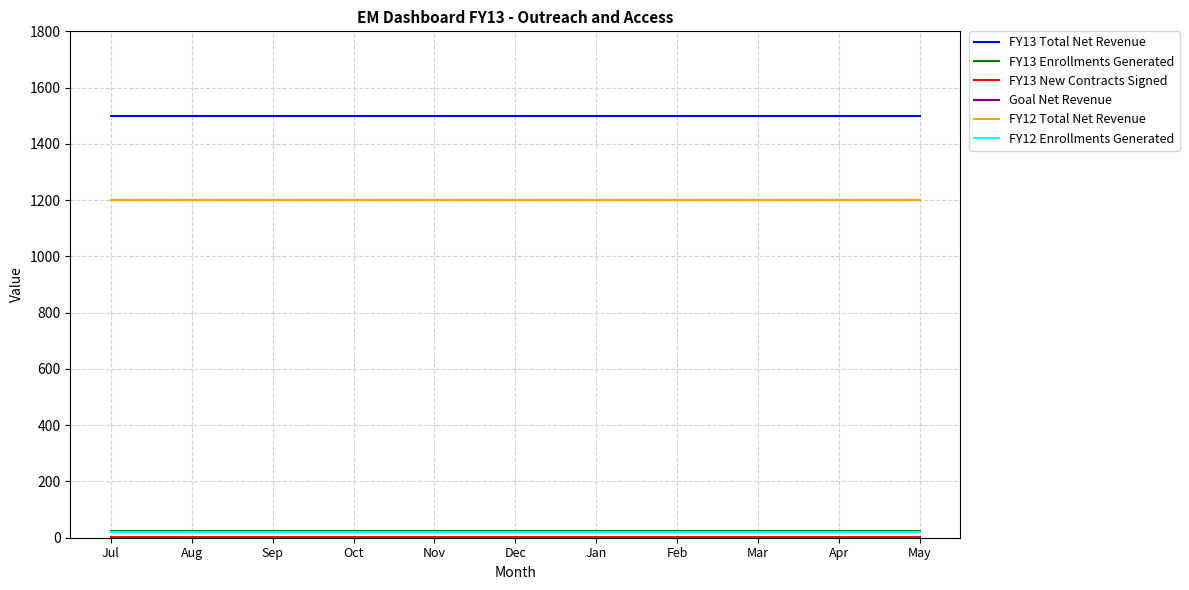

Reading left to right, extract all data points from this chart.

FY13 Total Net Revenue: Jul=1500	Aug=1500	Sep=1500	Oct=1500	Nov=1500	Dec=1500	Jan=1500	Feb=1500	Mar=1500	Apr=1500	May=1500
FY13 Enrollments Generated: Jul=25	Aug=25	Sep=25	Oct=25	Nov=25	Dec=25	Jan=25	Feb=25	Mar=25	Apr=25	May=25
FY13 New Contracts Signed: Jul=3	Aug=3	Sep=3	Oct=3	Nov=3	Dec=3	Jan=3	Feb=3	Mar=3	Apr=3	May=3
Goal Net Revenue: Jul=1200	Aug=1200	Sep=1200	Oct=1200	Nov=1200	Dec=1200	Jan=1200	Feb=1200	Mar=1200	Apr=1200	May=1200
FY12 Total Net Revenue: Jul=1200	Aug=1200	Sep=1200	Oct=1200	Nov=1200	Dec=1200	Jan=1200	Feb=1200	Mar=1200	Apr=1200	May=1200
FY12 Enrollments Generated: Jul=20	Aug=20	Sep=20	Oct=20	Nov=20	Dec=20	Jan=20	Feb=20	Mar=20	Apr=20	May=20